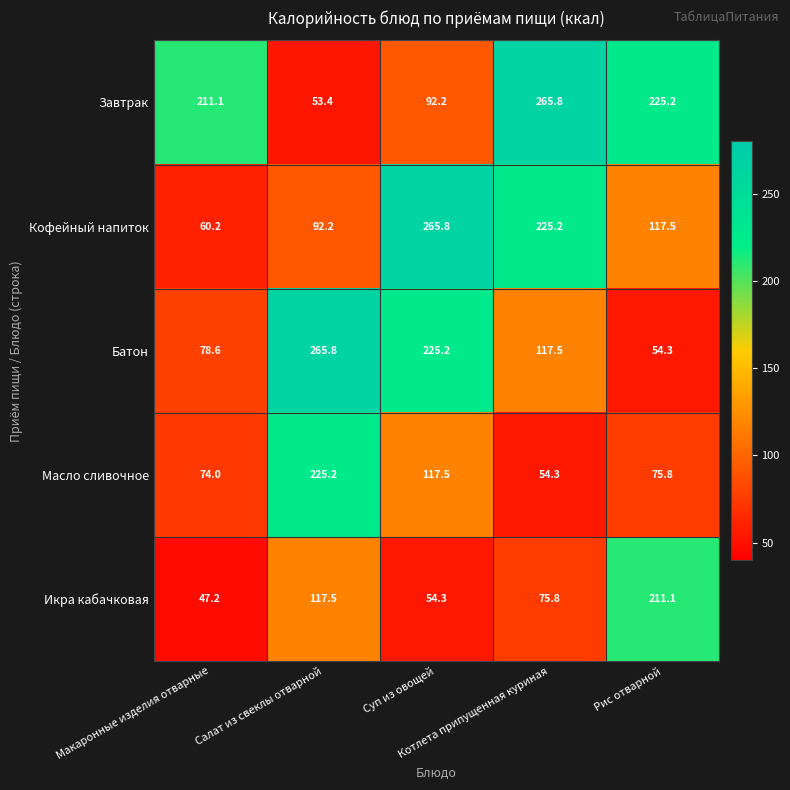

Which series has the largest range (max minus min)?

Завтрак